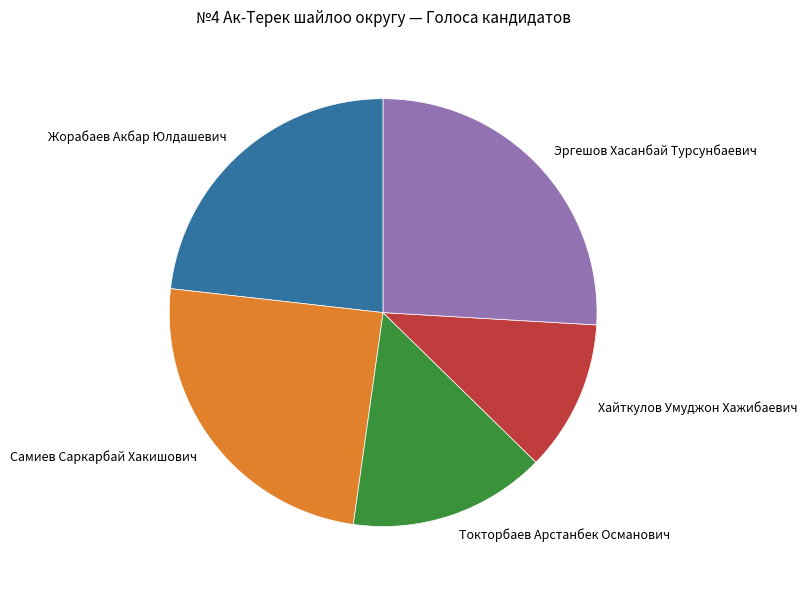

Do Токторбаев Арстанбек Османович and Жорабаев Акбар Юлдашевич together represent more than half of the pie?

No